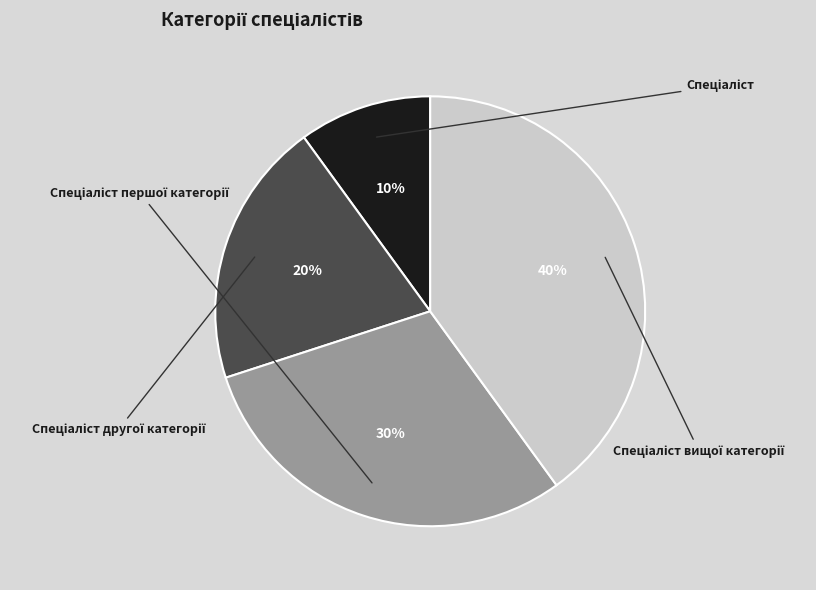

Which category has the biggest portion of the pie?

Спеціаліст вищої категорії